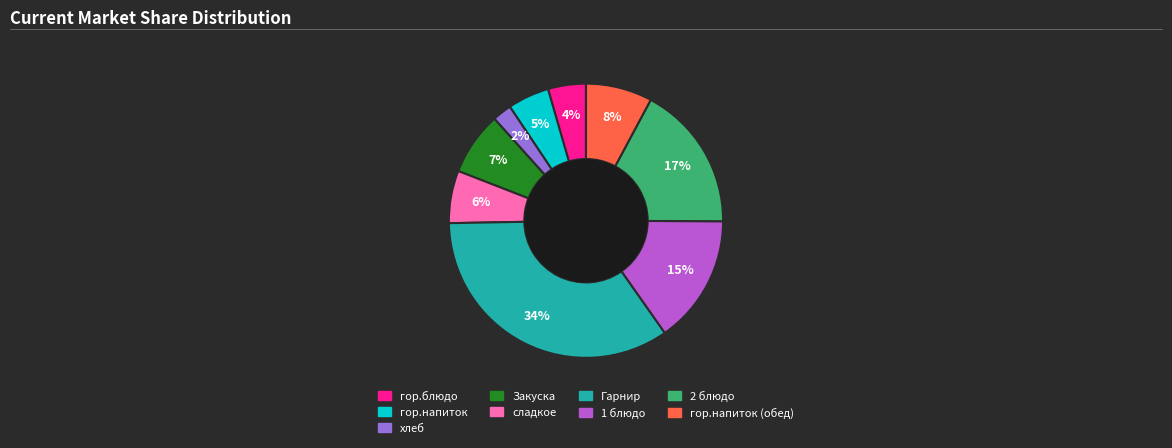

Does any single category account for the majority?

No